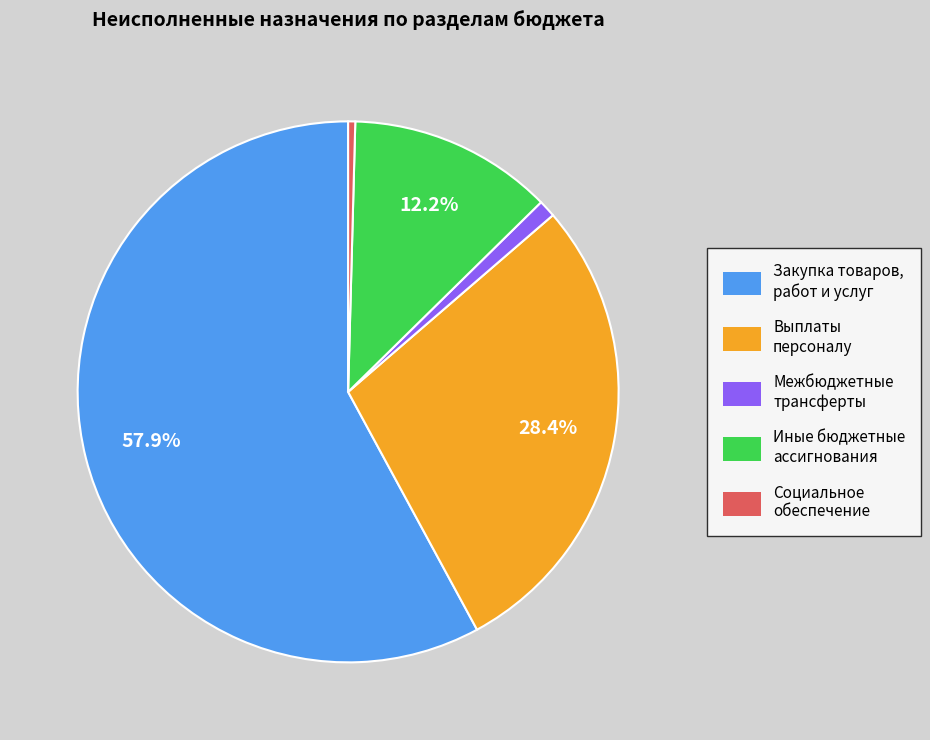

Which has a higher value, Закупка товаров, работ и услуг or Выплаты персоналу?

Закупка товаров, работ и услуг